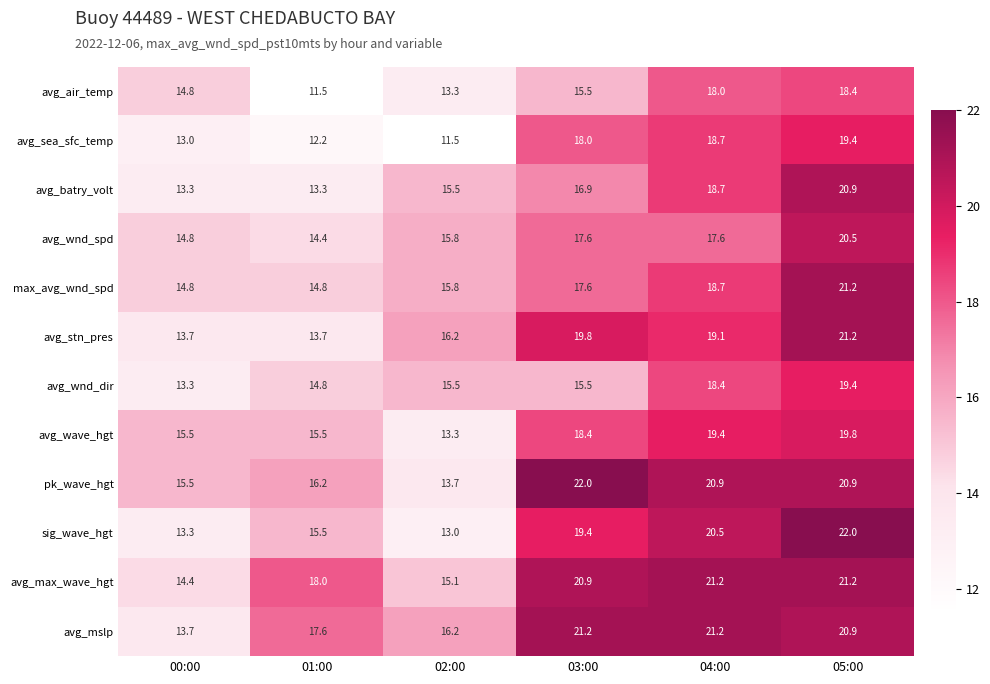

Count the number of categories in the chart.

6